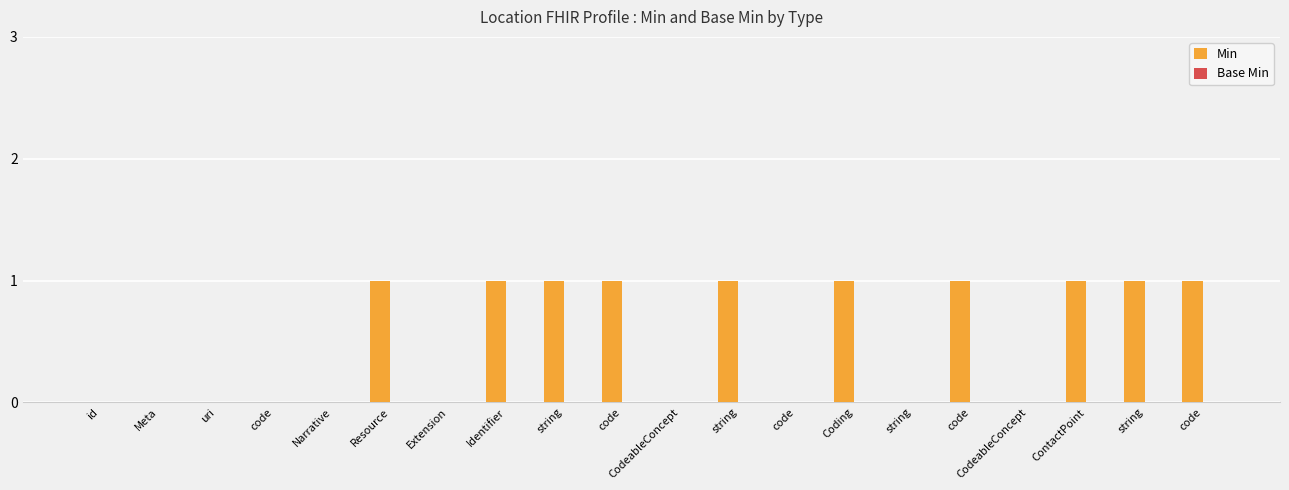

Are the bars horizontal?

No